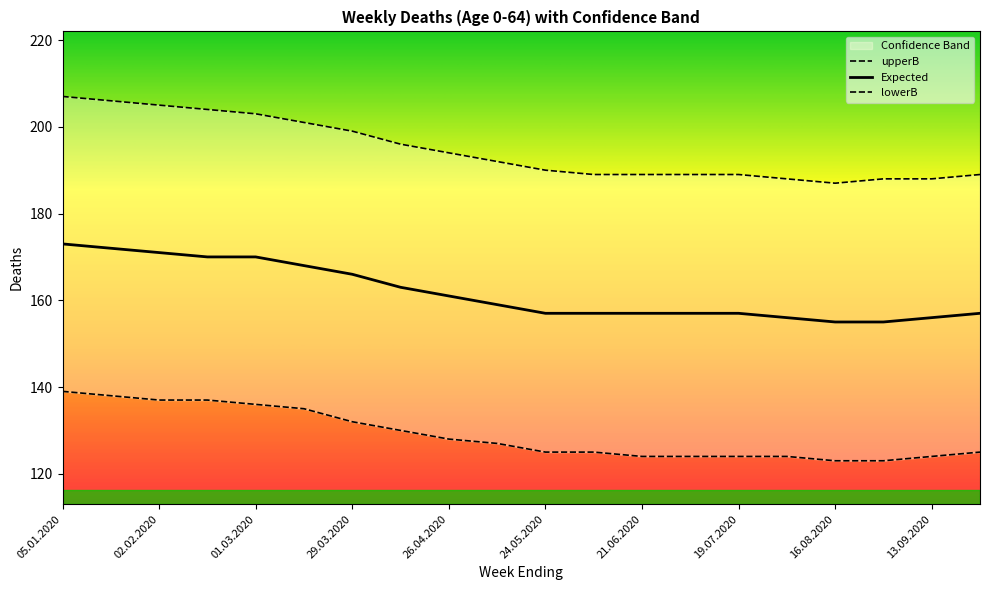

Which series has the widest spread of values?

upperB